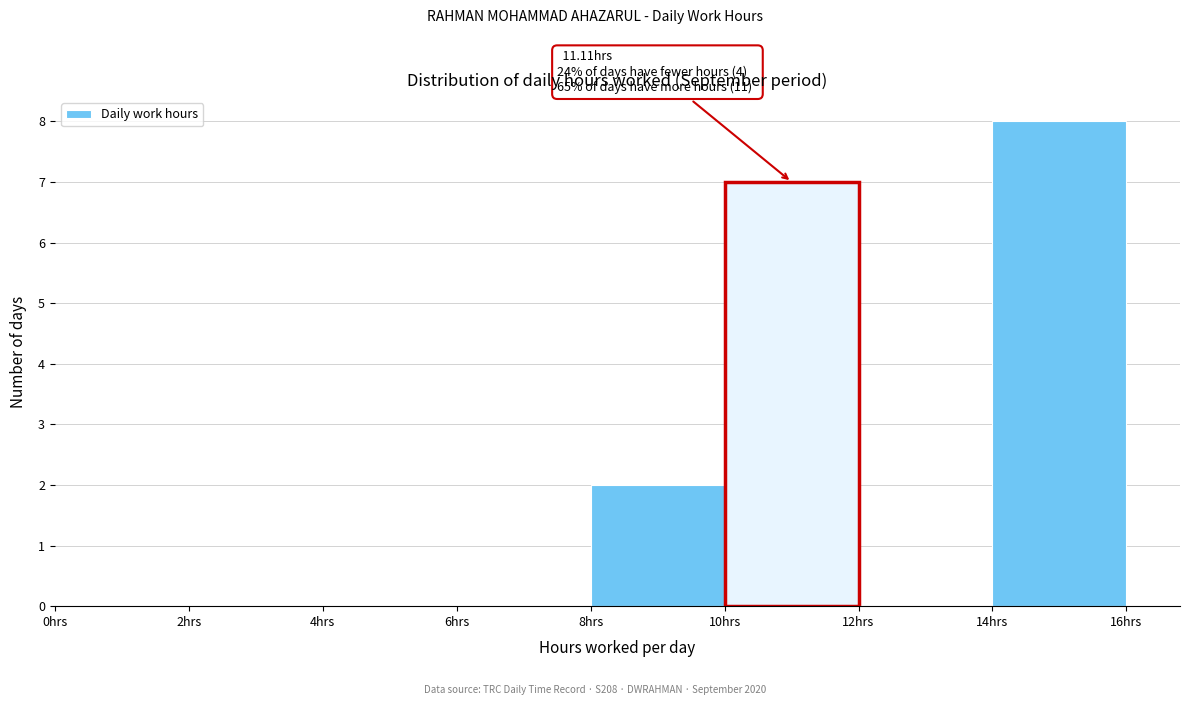

Which range on the x-axis has the tallest bar?

14 to 16